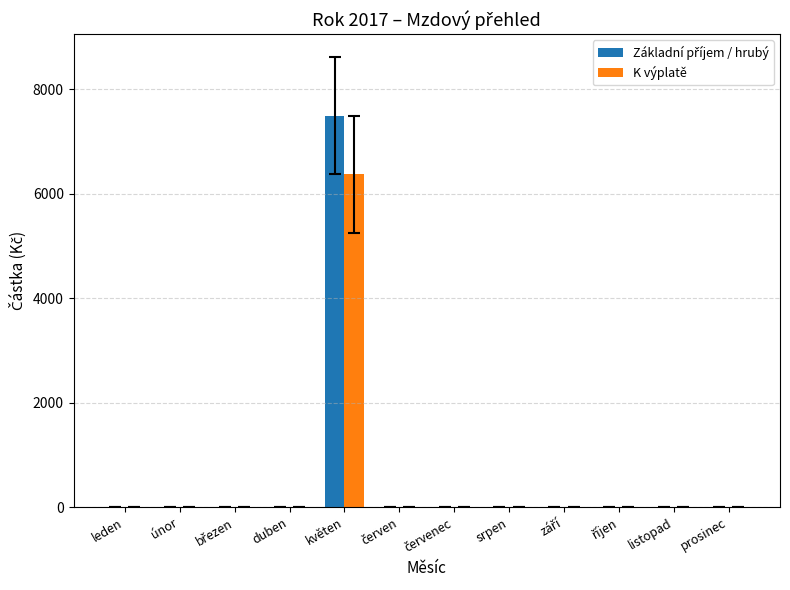

What is the greatest value displayed?

7500